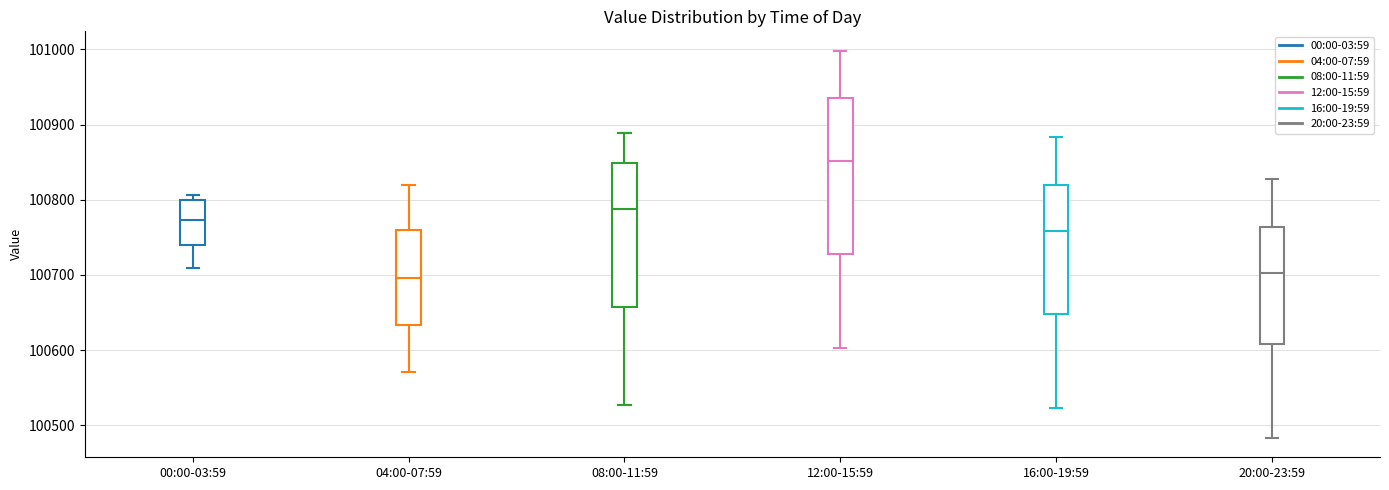

Which box is the tallest, from its lower edge to its upper edge?

12:00-15:59